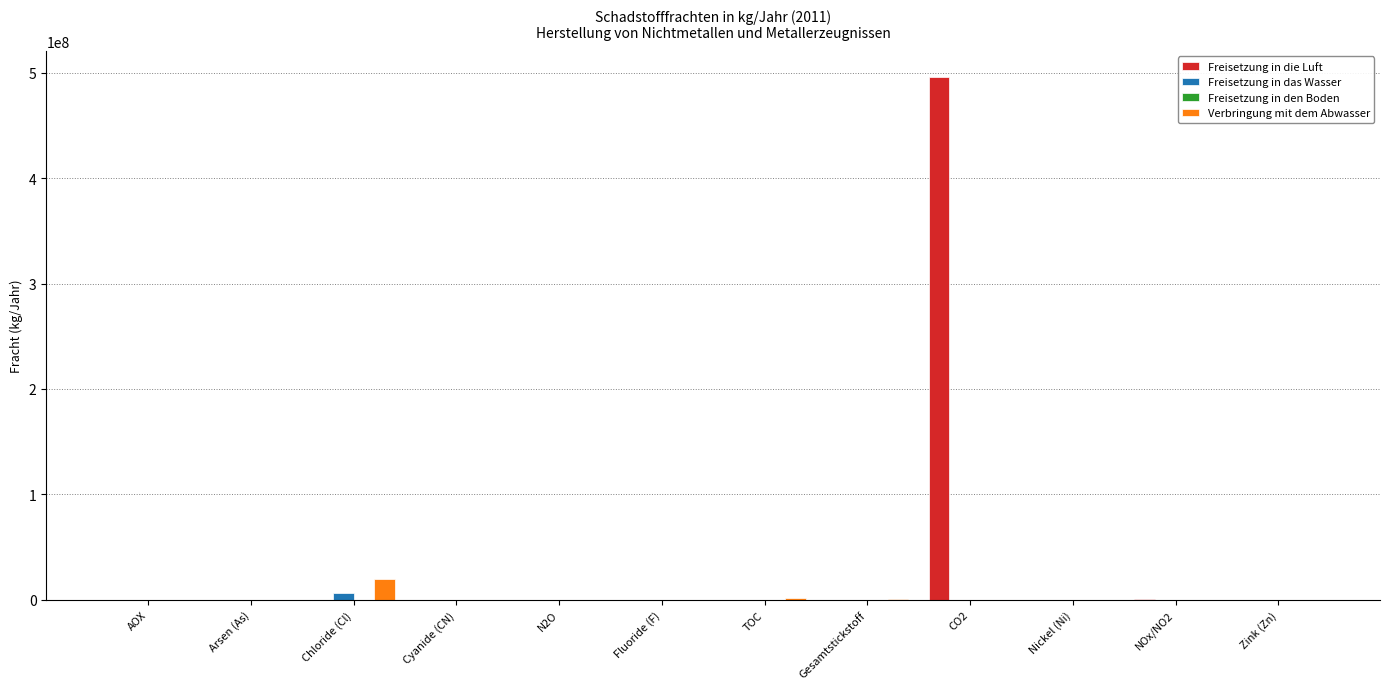

At which category is the sum across all series the highest?

CO2